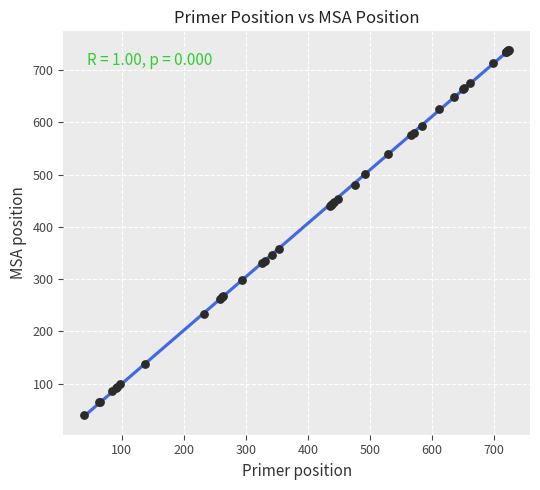

What Y value in the scatter plot is closest to 390?

358